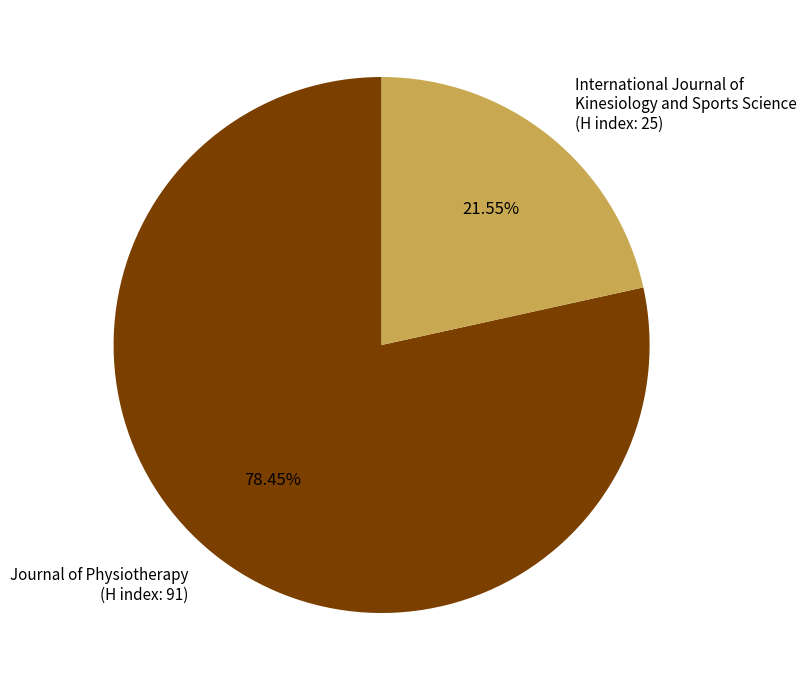

Which has a higher value, International Journal of Kinesiology and Sports Science (H index: 25) or Journal of Physiotherapy (H index: 91)?

Journal of Physiotherapy (H index: 91)